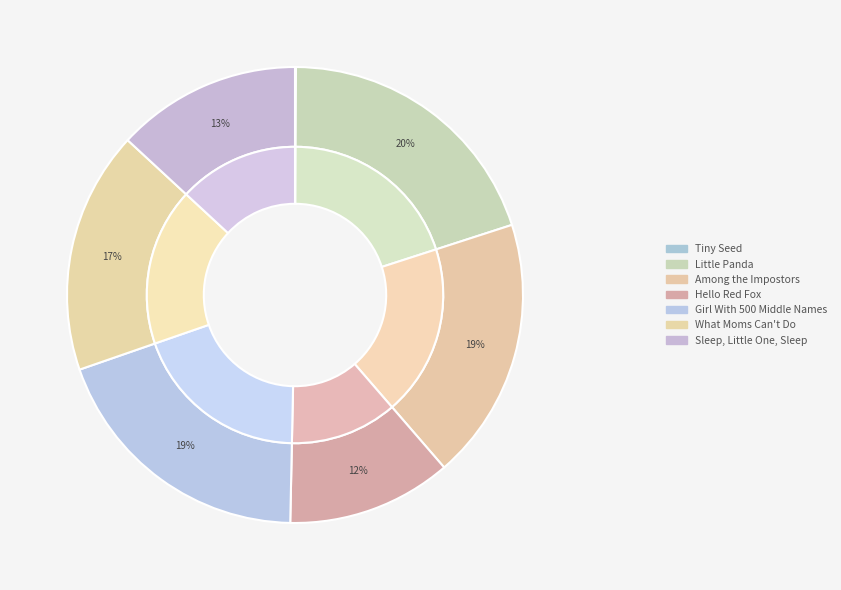

What is the change in value from Little Panda to Hello Red Fox?

-801723